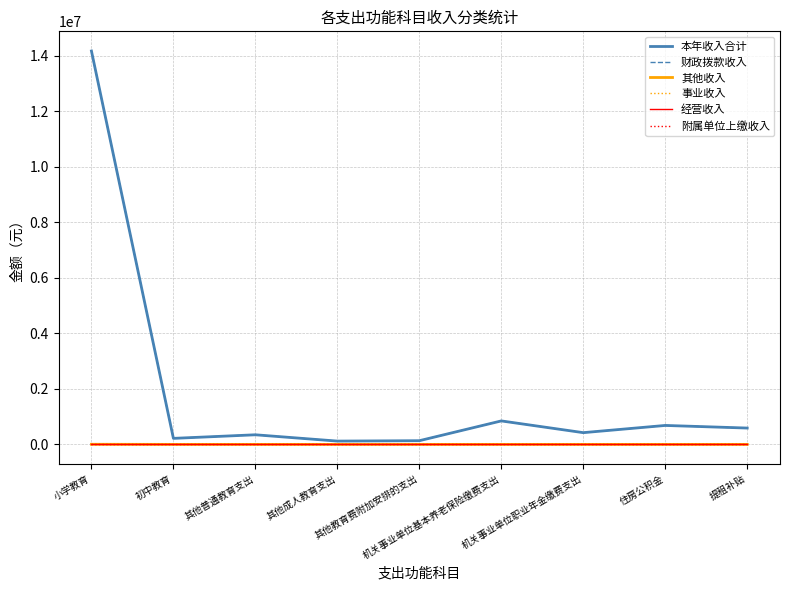

Does the chart display data point markers on the line(s)?

No